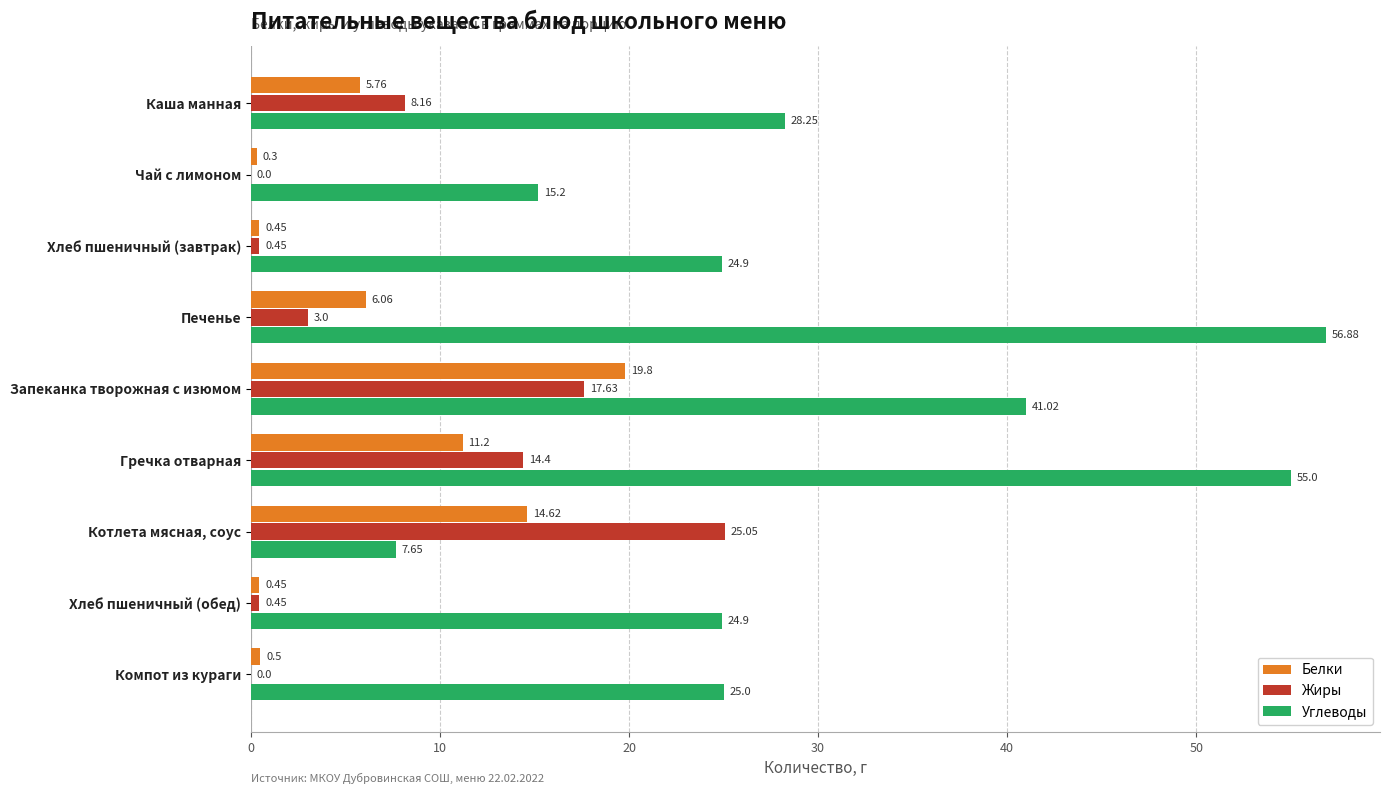

How many values in Жиры are above zero?

7